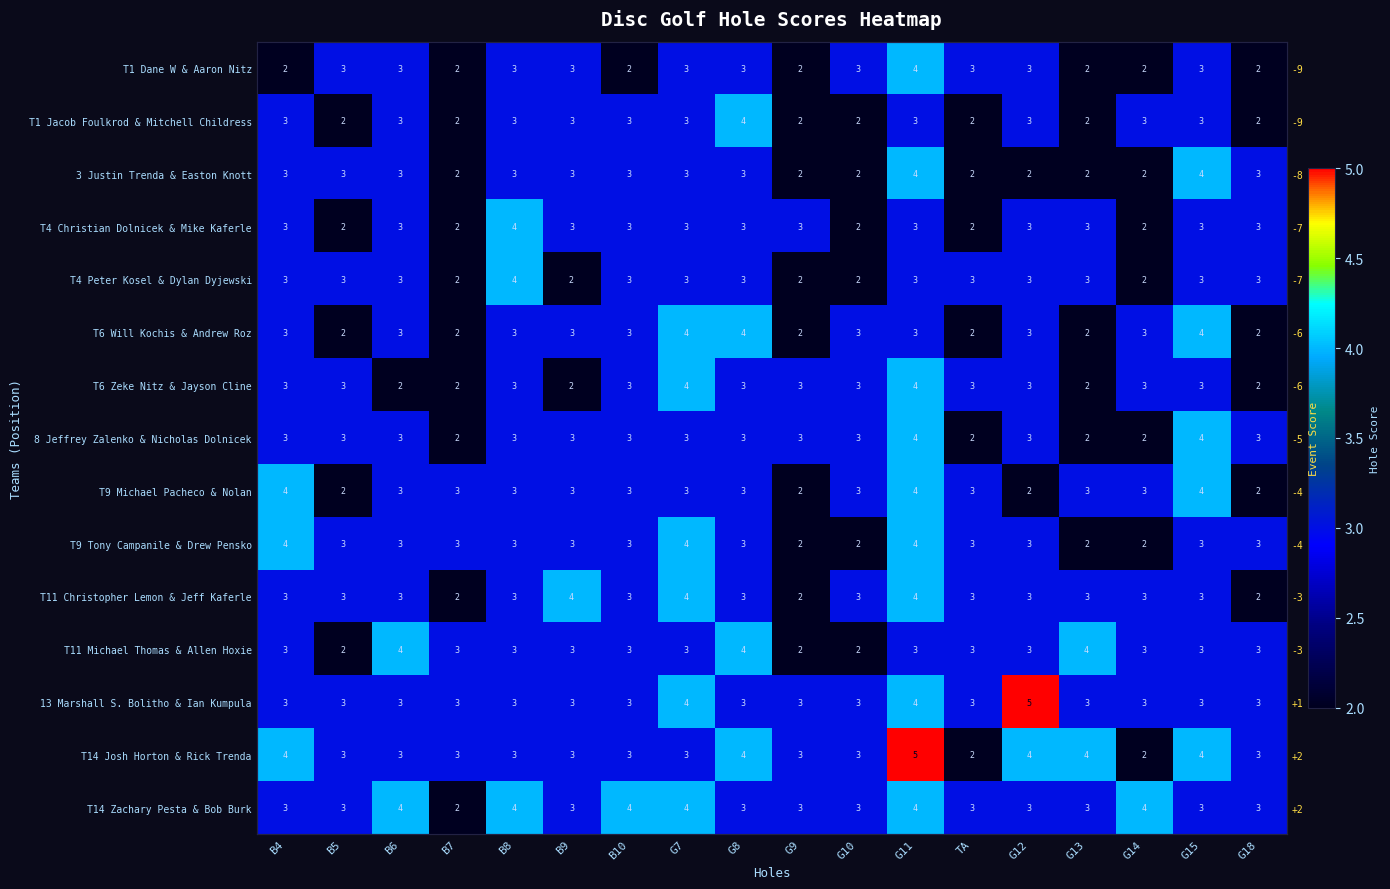

Which category has the highest value in the T11 Michael Thomas & Allen Hoxie series?

B6